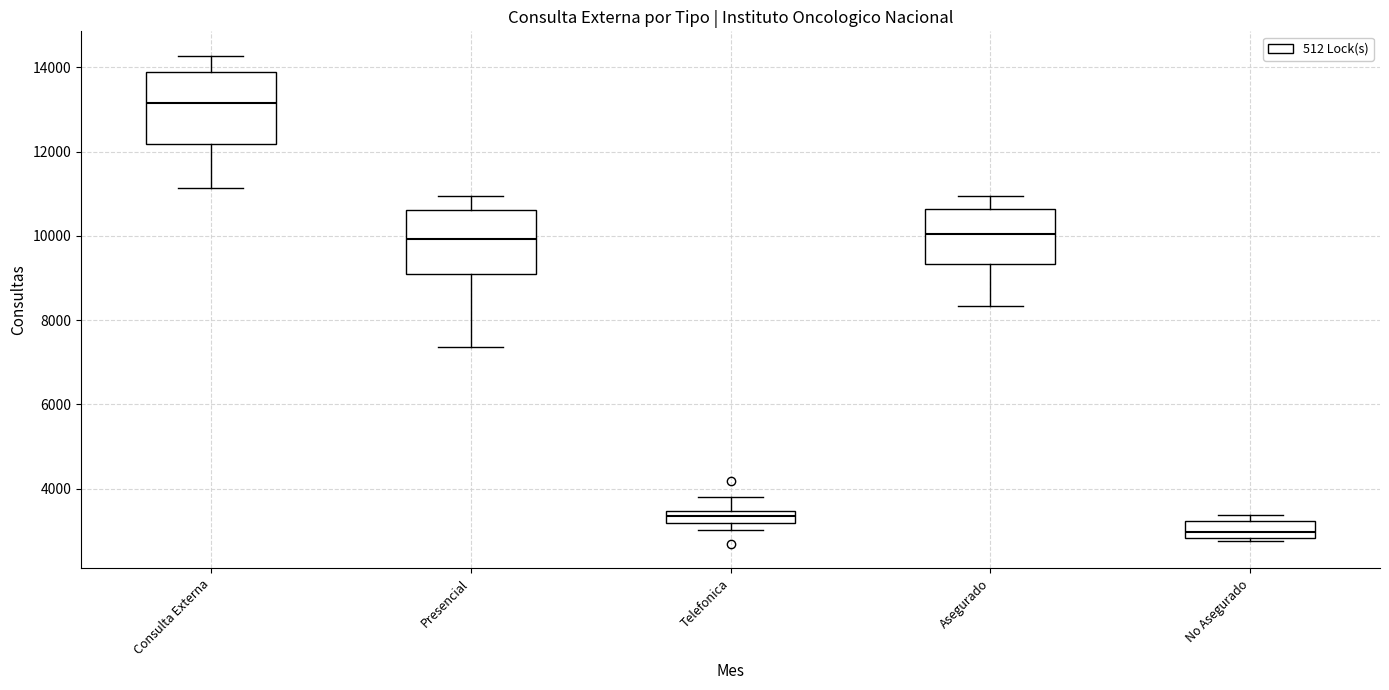

Where is the upper edge of the box for Telefonica on the y-axis? The values are not printed on the chart, so give them approximately, as read against the axis.

3400